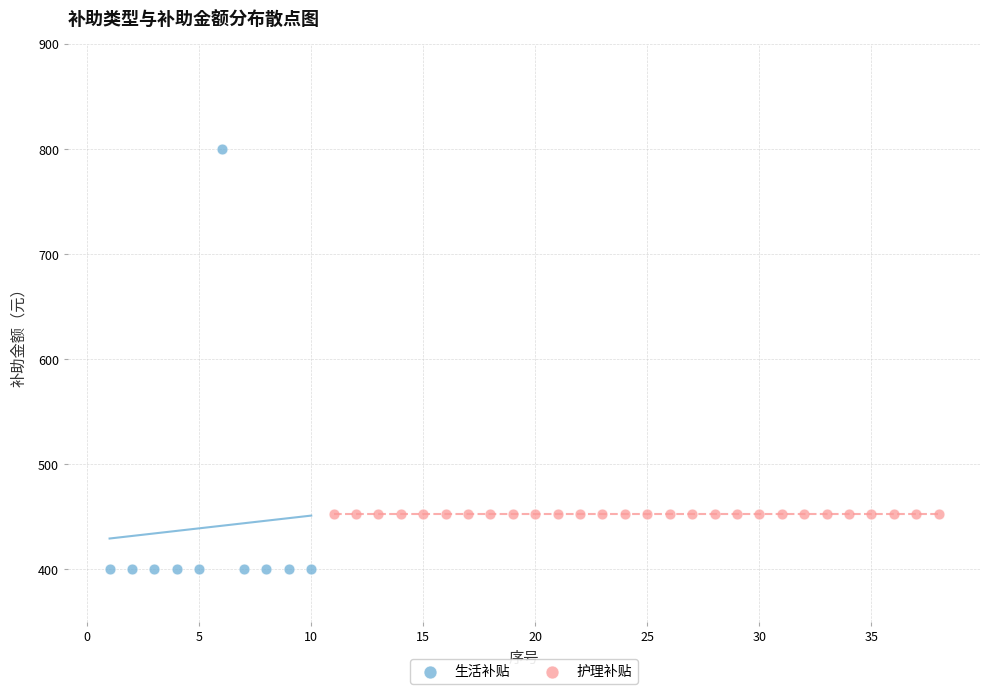

Which series reaches the maximum Y coordinate?

生活补贴